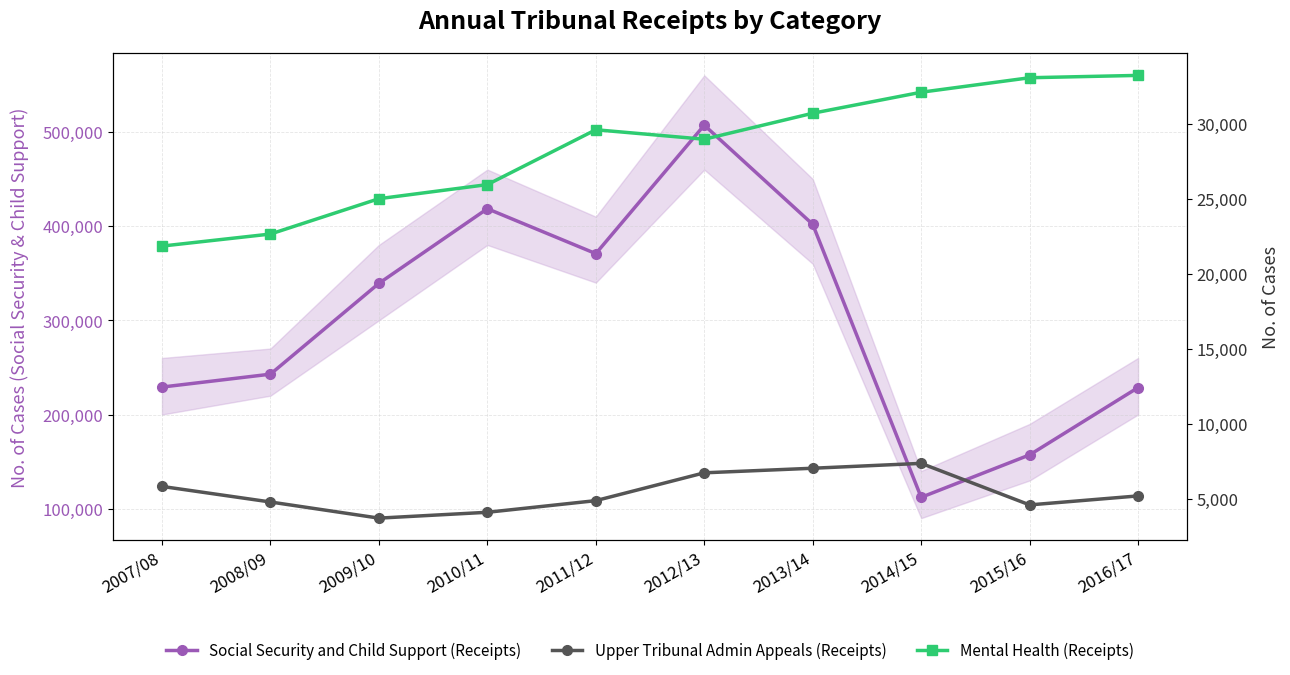

True or false: Upper Tribunal Admin Appeals (Receipts) has more than 1 points higher than both neighbors.

False